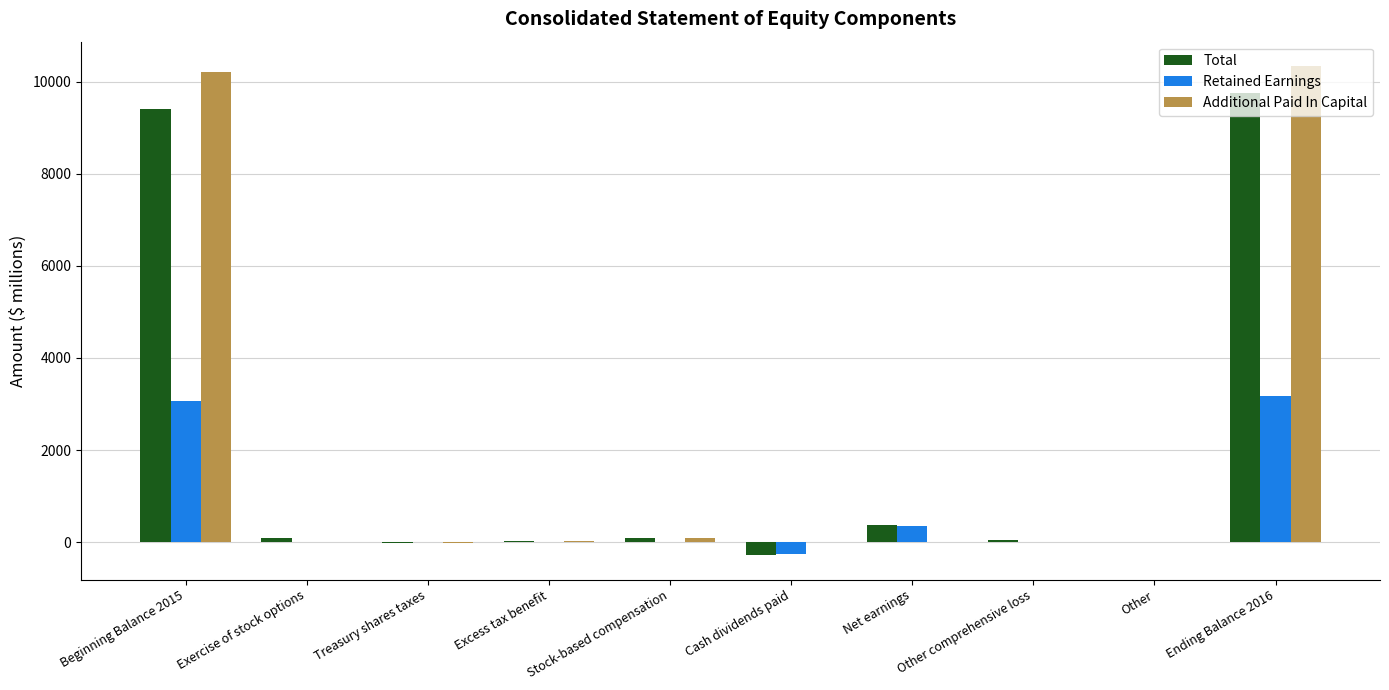

Is it true that Retained Earnings equals 2159 at Ending Balance 2016?

False